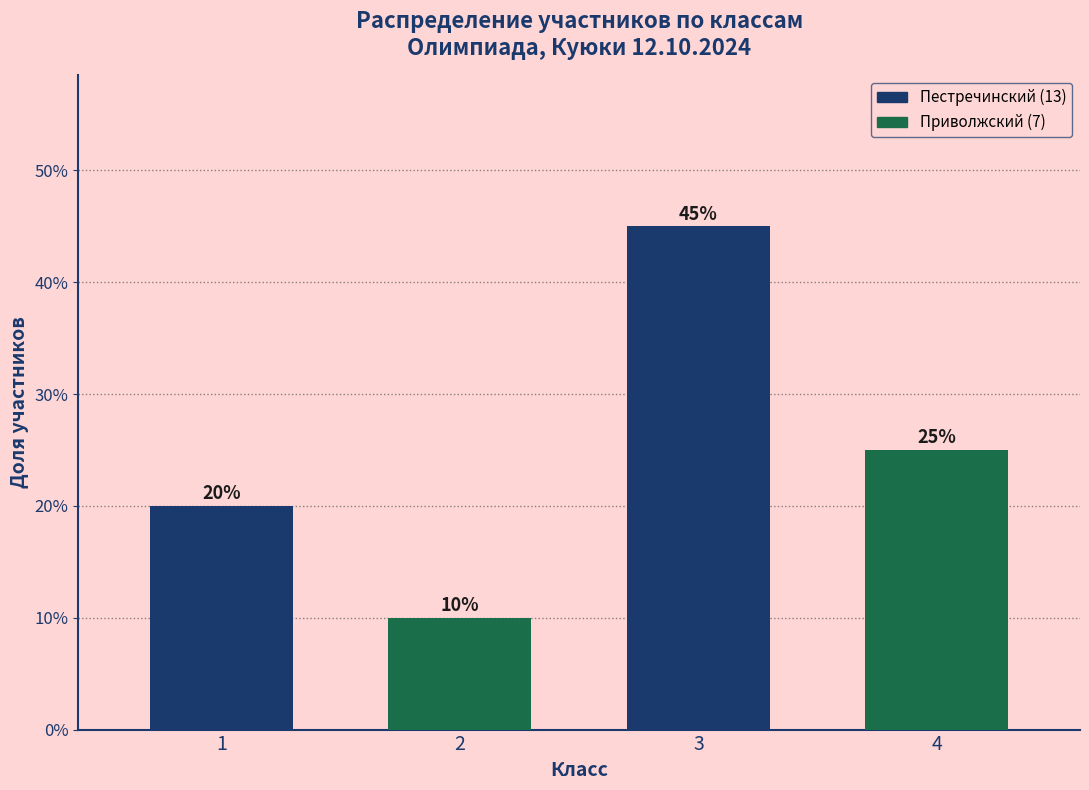

List the labels in order of value, largest first.

3, 4, 1, 2